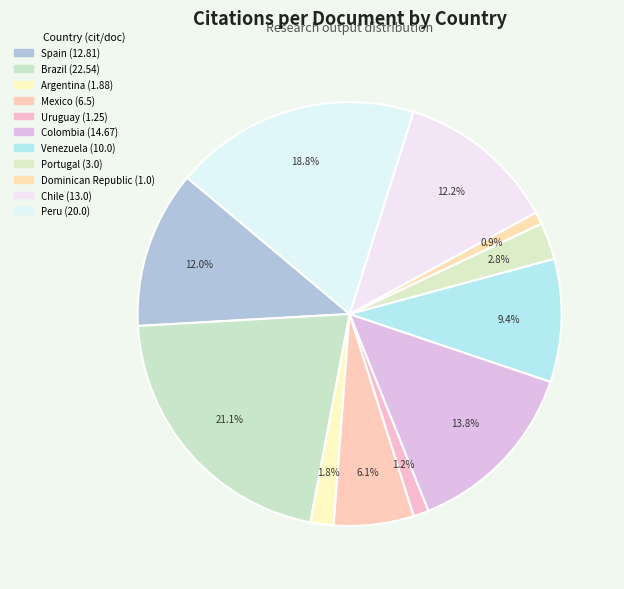

Which category has the smallest portion of the pie?

Dominican Republic